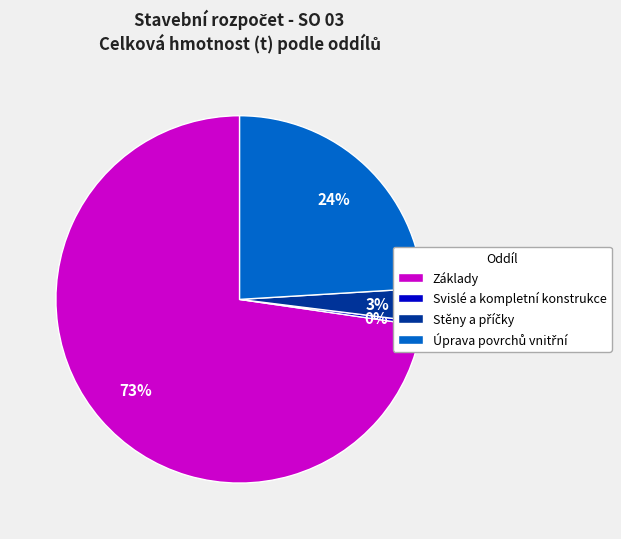

Is there a majority slice in this chart?

Yes